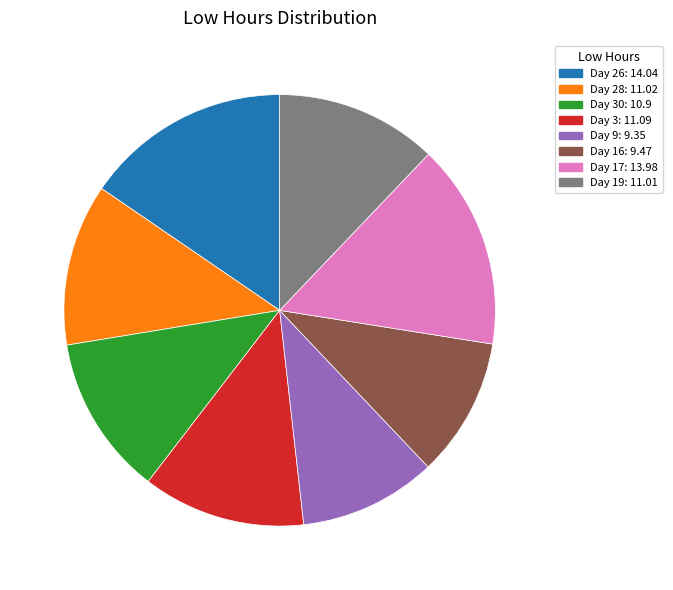

Count the number of slices in the pie.

8